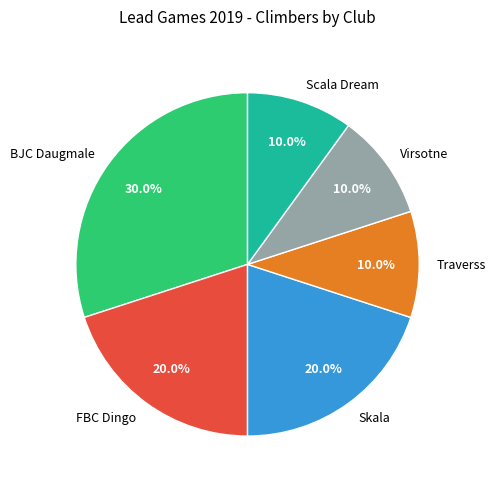

Is the sum of Virsotne and FBC Dingo greater than half?

No